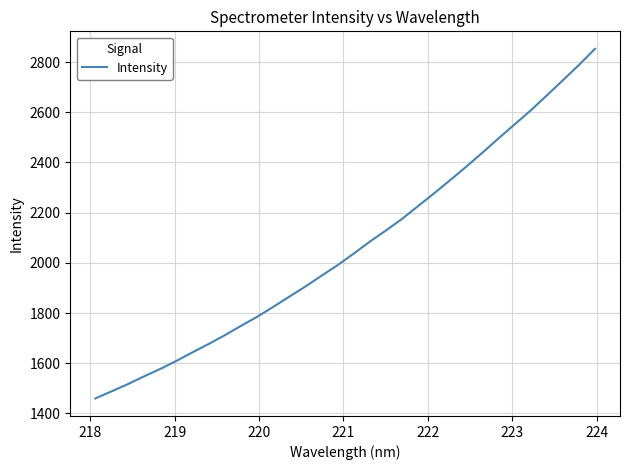

What is the difference between the maximum and minimum values?

1393.4